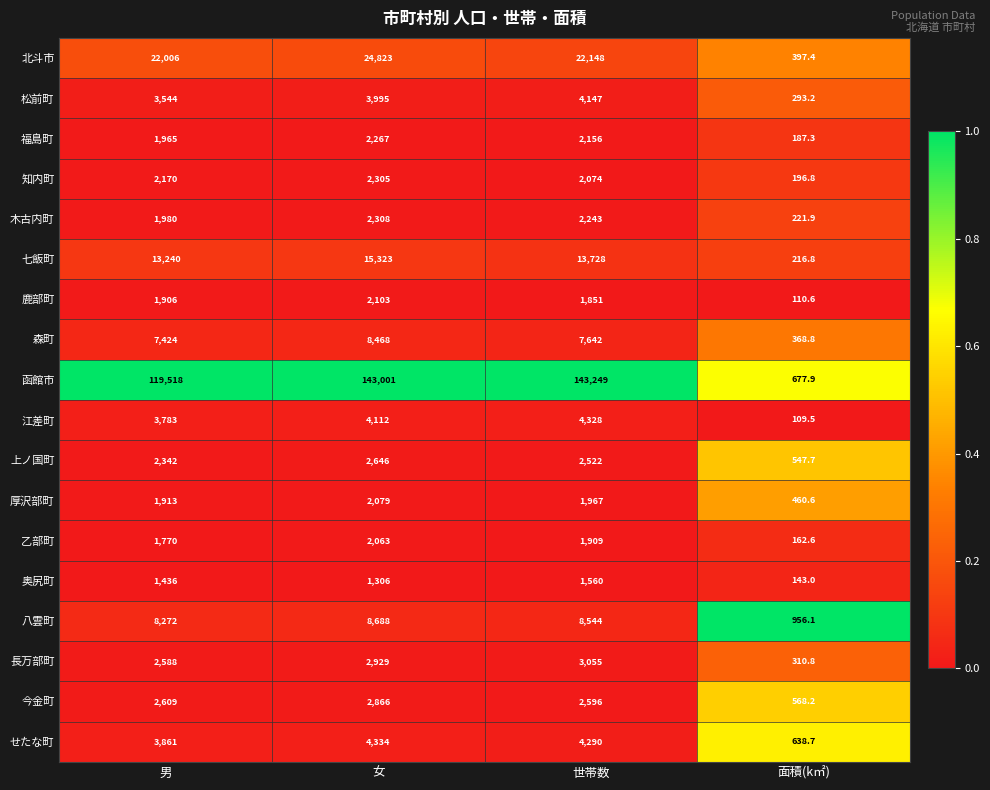

What is the difference between the highest and lowest values at 世帯数?

141689.0